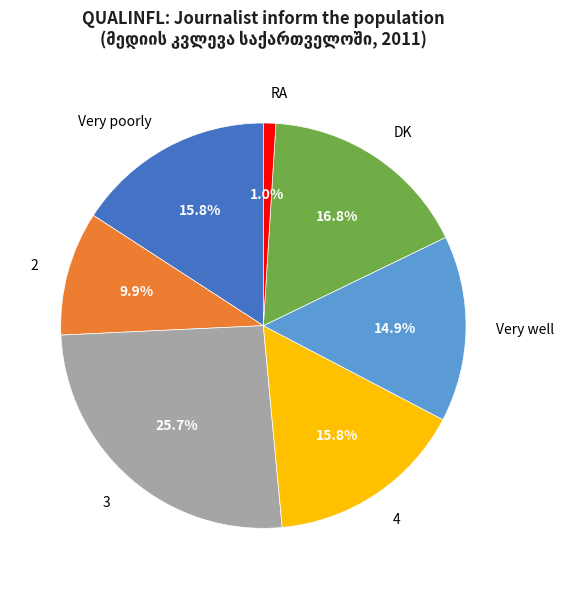

How many segments does this pie chart have?

7